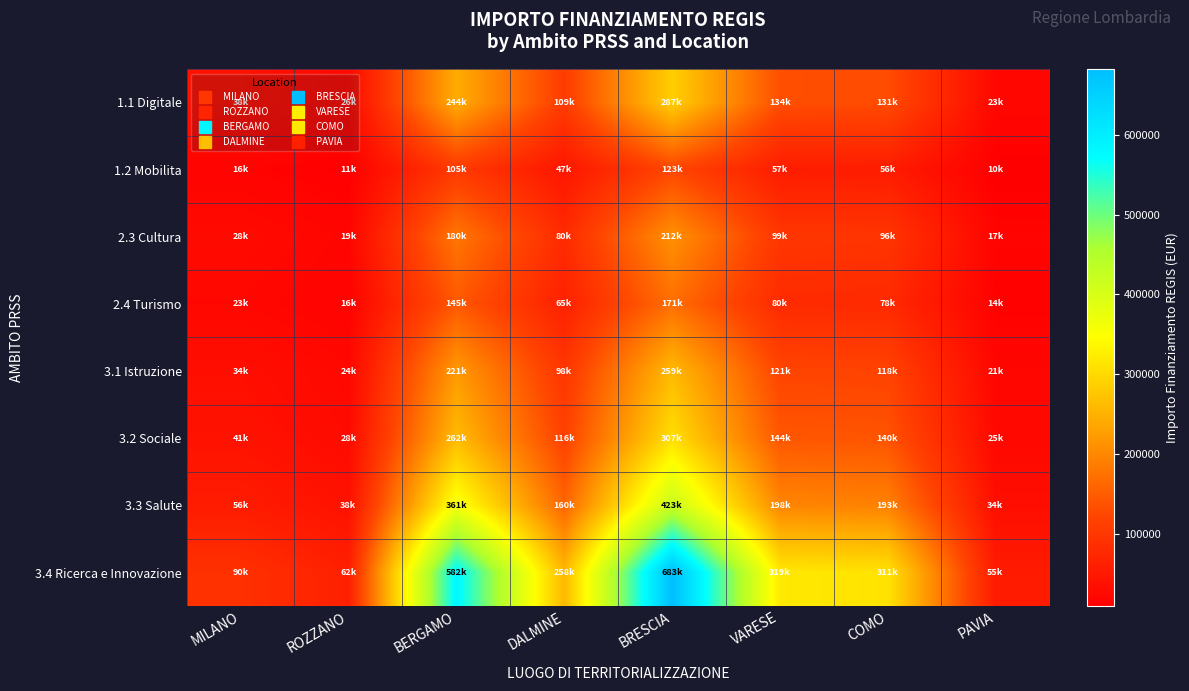

Reading left to right, transcribe all the data shown in this chart.

3.4 Ricerca e Innovazione: MILANO=90268.6	ROZZANO=62062.4	BERGAMO=581636.1	DALMINE=258386.7	BRESCIA=682502.5	VARESE=319070.1	COMO=311137.0	PAVIA=54577.6
3.3 Salute: MILANO=55966.5	ROZZANO=38478.7	BERGAMO=360614.4	DALMINE=160199.8	BRESCIA=423151.5	VARESE=197823.5	COMO=192904.9	PAVIA=33838.1
3.2 Sociale: MILANO=40620.9	ROZZANO=27928.1	BERGAMO=261736.2	DALMINE=116274.0	BRESCIA=307126.1	VARESE=143581.6	COMO=140011.6	PAVIA=24559.9
3.1 Istruzione: MILANO=34302.1	ROZZANO=23583.7	BERGAMO=221021.7	DALMINE=98186.9	BRESCIA=259350.9	VARESE=121246.7	COMO=118232.0	PAVIA=20739.5
2.4 Turismo: MILANO=22567.2	ROZZANO=15515.6	BERGAMO=145409.0	DALMINE=64596.7	BRESCIA=170625.6	VARESE=79767.5	COMO=77784.2	PAVIA=13644.4
2.3 Cultura: MILANO=27983.3	ROZZANO=19239.4	BERGAMO=180307.2	DALMINE=80099.9	BRESCIA=211575.8	VARESE=98911.7	COMO=96452.5	PAVIA=16919.1
1.2 Mobilita: MILANO=16248.4	ROZZANO=11171.2	BERGAMO=104694.5	DALMINE=46509.6	BRESCIA=122850.4	VARESE=57432.6	COMO=56004.7	PAVIA=9824.0
1.1 Digitale: MILANO=37912.8	ROZZANO=26066.2	BERGAMO=244287.1	DALMINE=108522.4	BRESCIA=286651.0	VARESE=134009.5	COMO=130677.5	PAVIA=22922.6